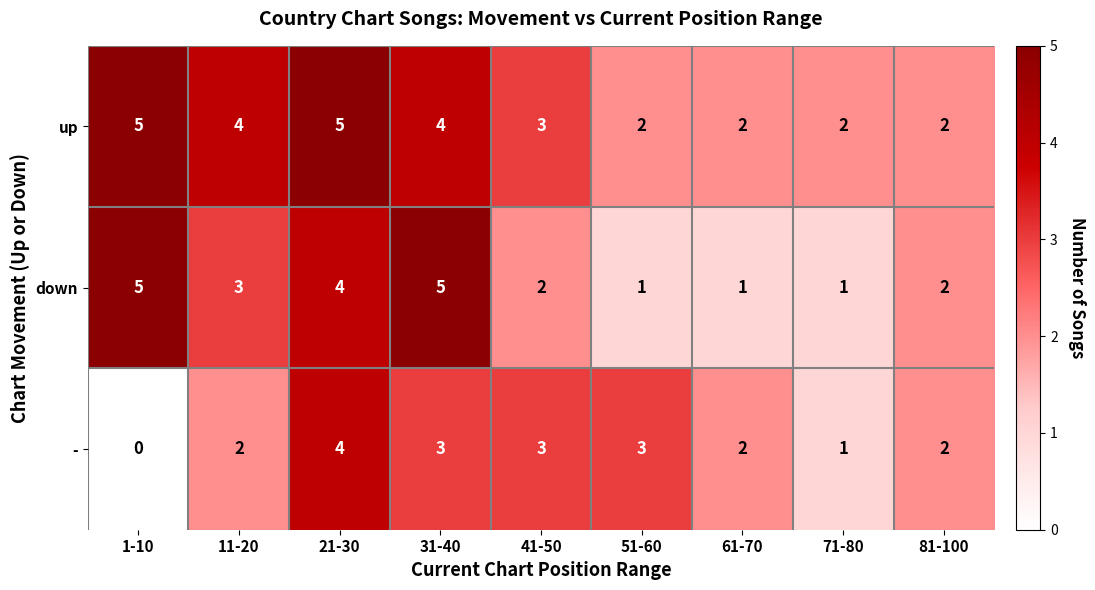

What is the difference between the maximum and second lowest values in the - series?

3